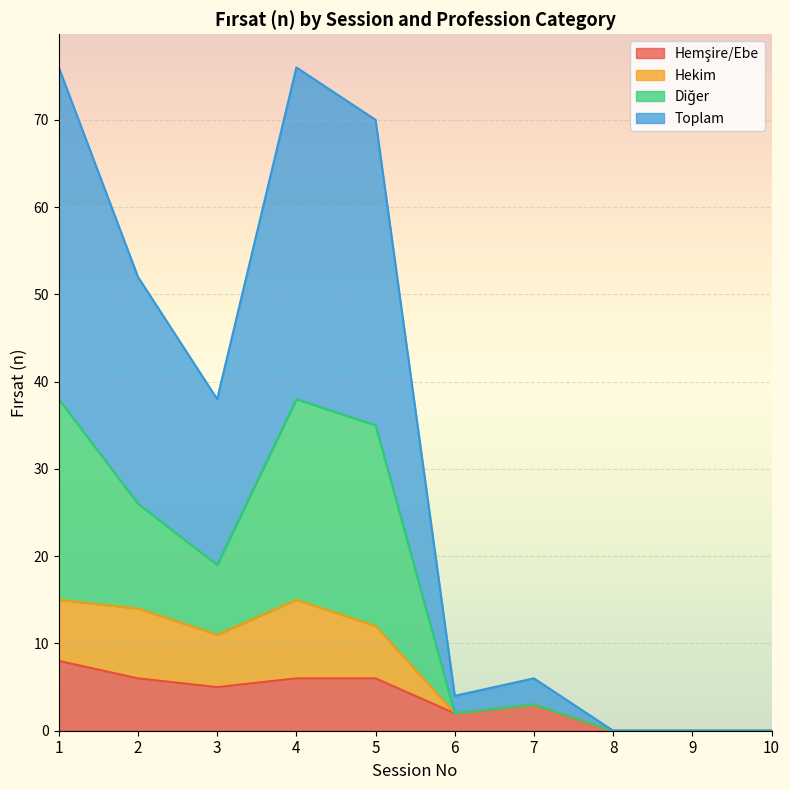

Does the chart display data point markers on the line(s)?

No